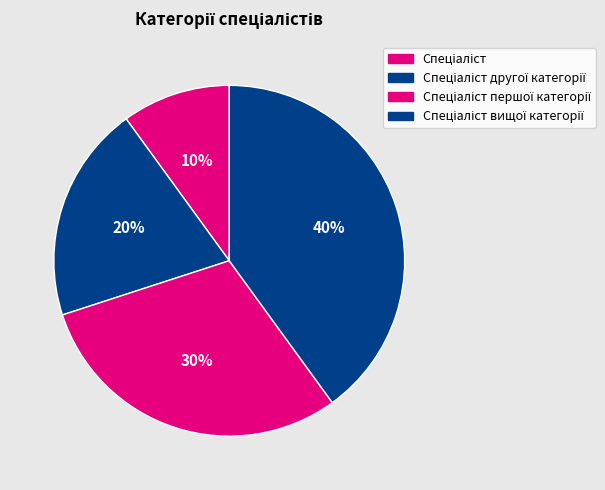

Count the number of slices in the pie.

4